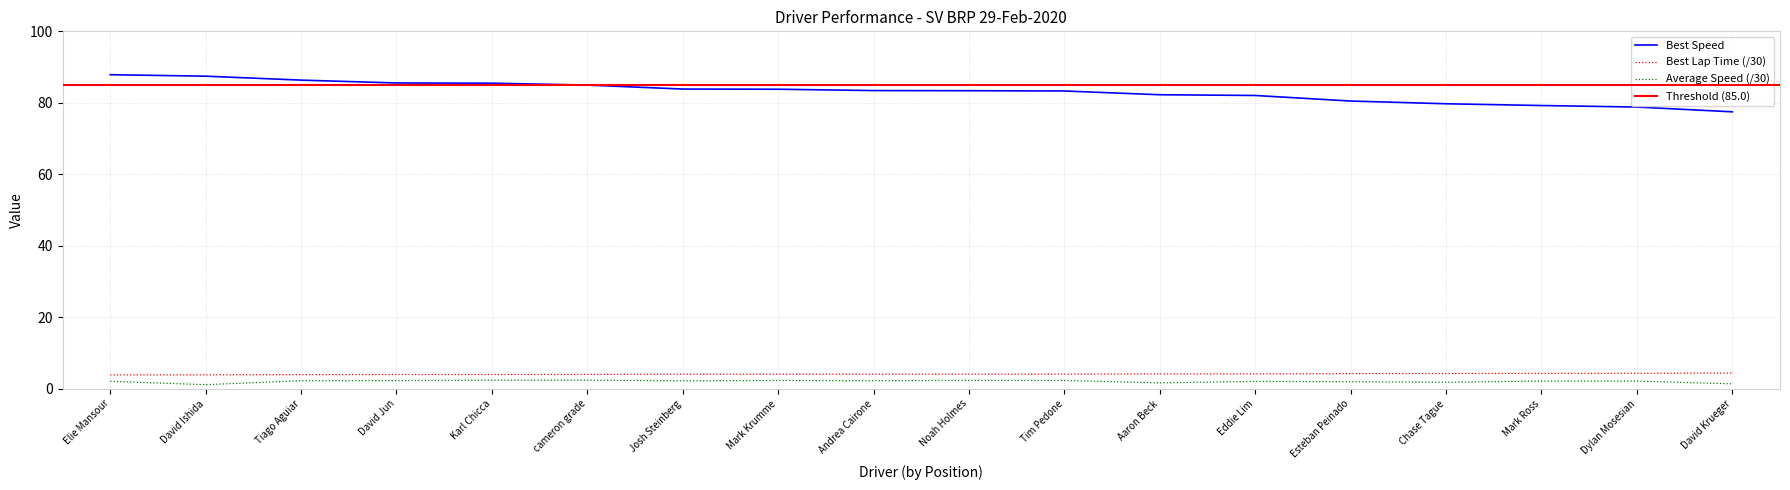

Reading left to right, what are all the values shown in this chart?

Best Lap time: Elie Mansour=3.9	David Ishida=3.9	Tiago Aguiar=4.0	David Jun=4.0	Karl Chicca=4.0	cameron grade=4.0	Josh Steinberg=4.1	Mark Krumme=4.1	Andrea Cairone=4.1	Noah Holmes=4.1	Tim Pedone=4.1	Aaron Beck=4.2	Eddie Lim=4.2	Esteban Peinado=4.2	Chase Tague=4.3	Mark Ross=4.3	Dylan Mosesian=4.3	David Krueger=4.4
Best Speed: Elie Mansour=87.9	David Ishida=87.5	Tiago Aguiar=86.4	David Jun=85.6	Karl Chicca=85.5	cameron grade=85.0	Josh Steinberg=83.9	Mark Krumme=83.8	Andrea Cairone=83.4	Noah Holmes=83.4	Tim Pedone=83.3	Aaron Beck=82.3	Eddie Lim=82.1	Esteban Peinado=80.5	Chase Tague=79.7	Mark Ross=79.2	Dylan Mosesian=78.8	David Krueger=77.5
Average Speed: Elie Mansour=2.1	David Ishida=1.2	Tiago Aguiar=2.3	David Jun=2.3	Karl Chicca=2.4	cameron grade=2.4	Josh Steinberg=2.2	Mark Krumme=2.3	Andrea Cairone=2.3	Noah Holmes=2.3	Tim Pedone=2.3	Aaron Beck=1.7	Eddie Lim=2.1	Esteban Peinado=2.0	Chase Tague=1.8	Mark Ross=2.2	Dylan Mosesian=2.2	David Krueger=1.4